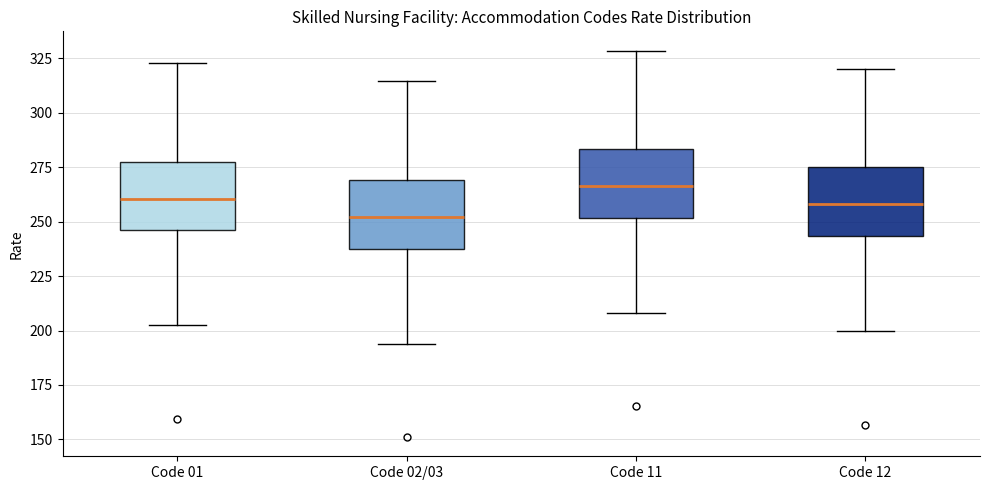

Which box's median line is the highest?

Code 11